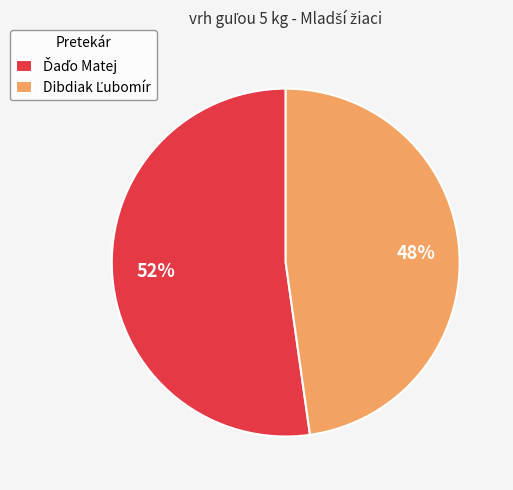

Does any single category account for the majority?

Yes